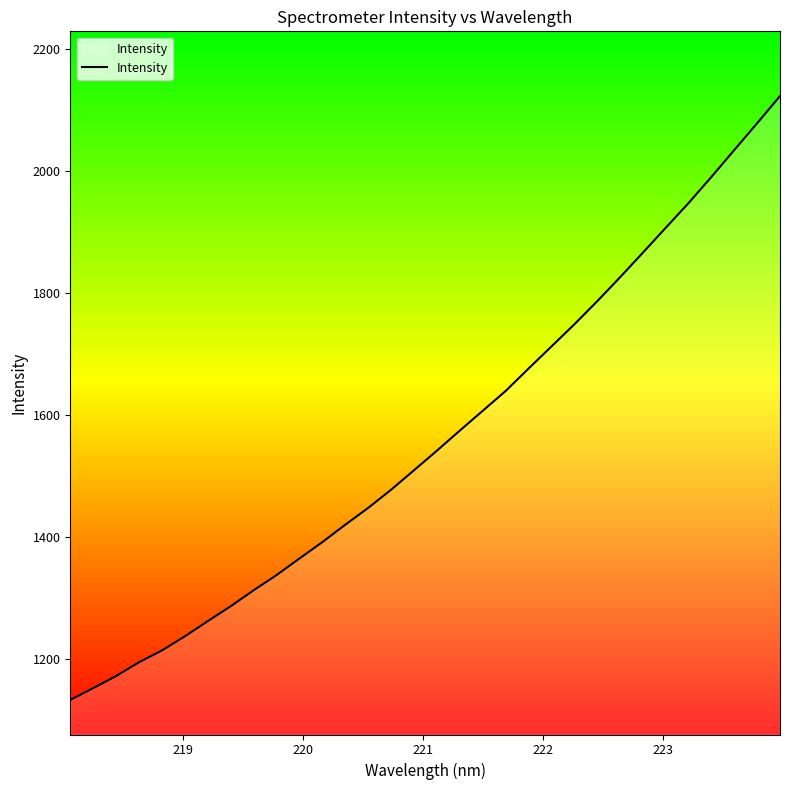

What is the greatest value displayed?

2123.2